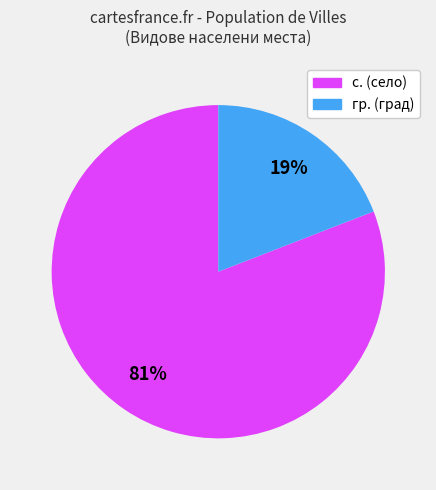

Rank the categories by value from highest to lowest.

с. (село), гр. (град)